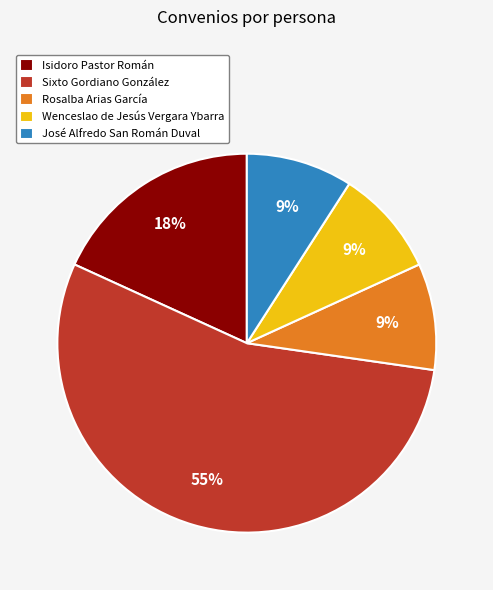

To the nearest percent, what is the combined percentage of José Alfredo San Román Duval and Sixto Gordiano González?

64%